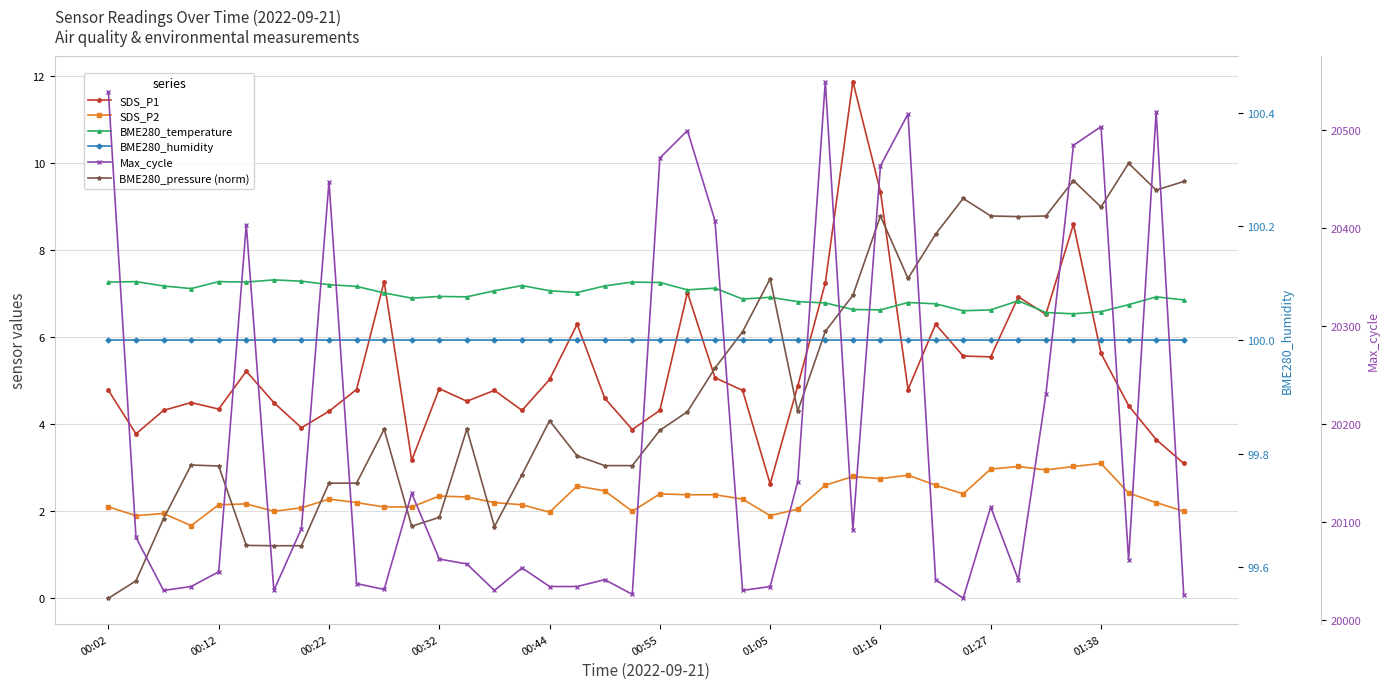

What is the approximate value of BME280_temperature at 34?

6.6